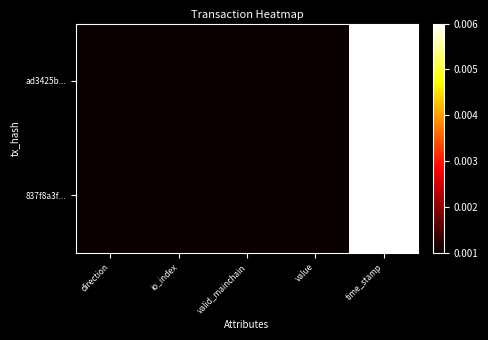

At which category is the sum across all series the highest?

time_stamp